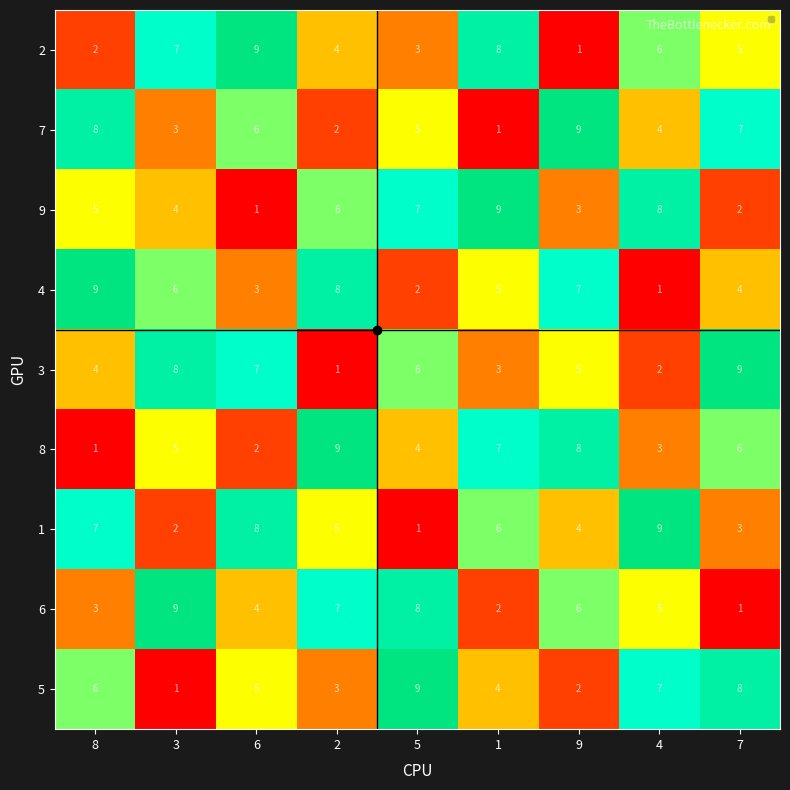

The value of 5 at 9 is 4. True or false?

False